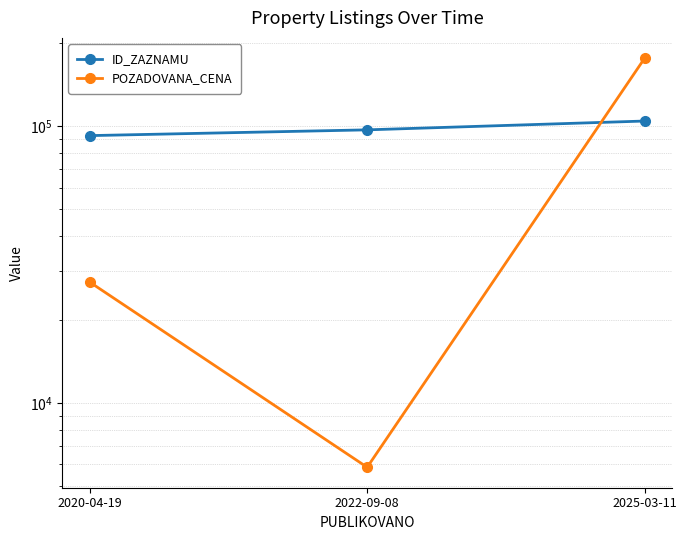

How many lines are shown in the chart?

2